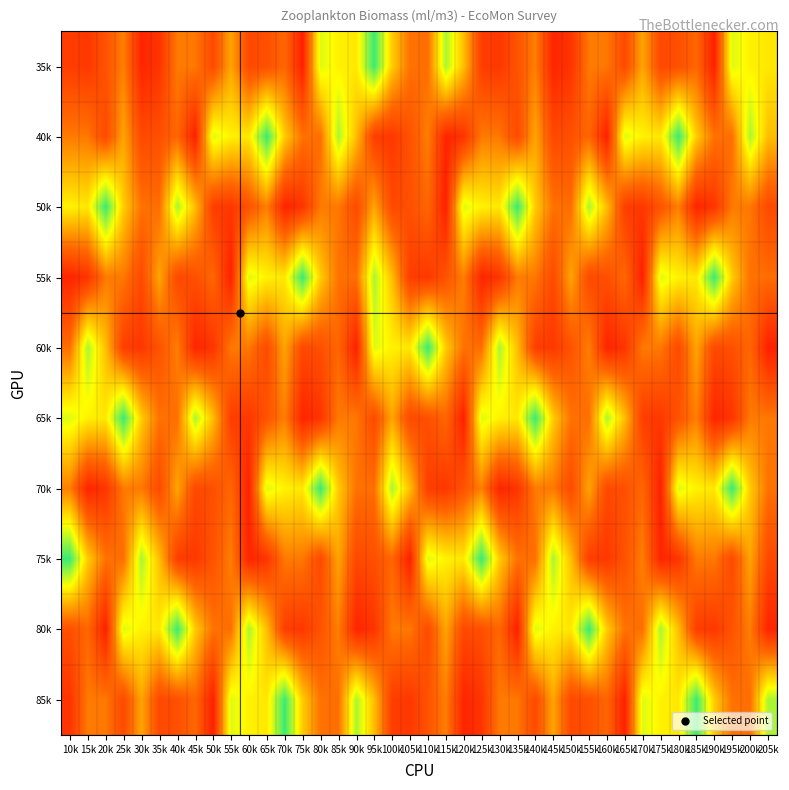

What is the total value across all series at 30k?

2.2